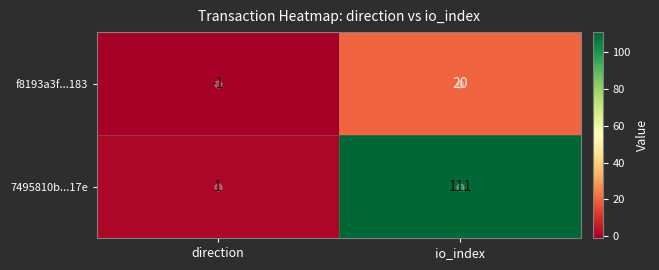

Where is f8193a3f...183 nearest to the value 9?

direction